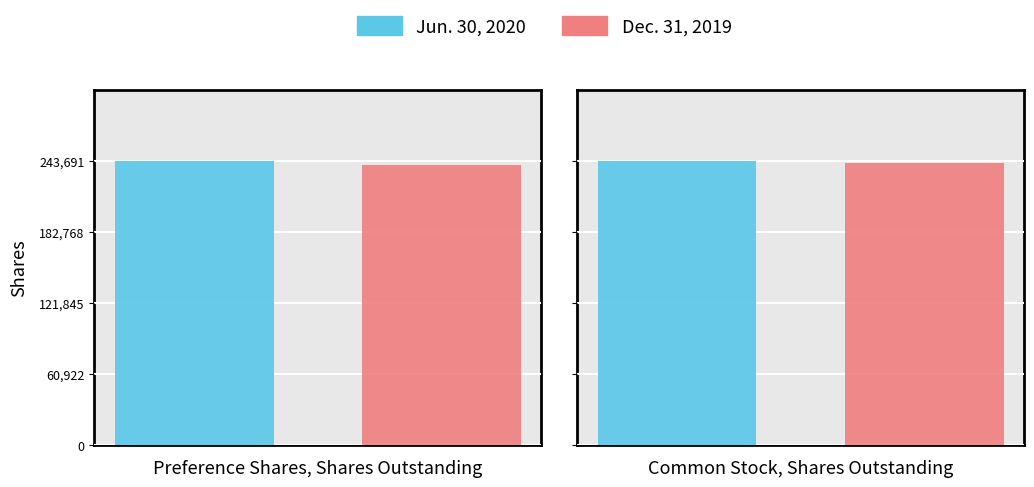

How many series are shown in this chart?

2